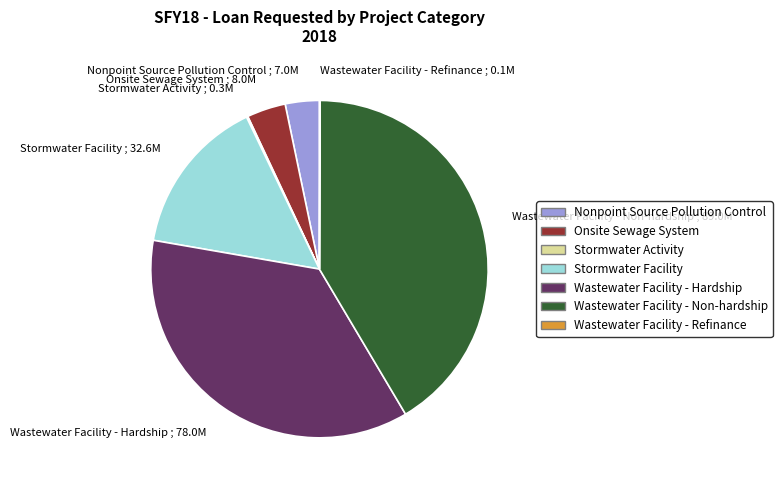

True or false: Wastewater Facility - Hardship ; 78.0M accounts for 36% of the total.

True